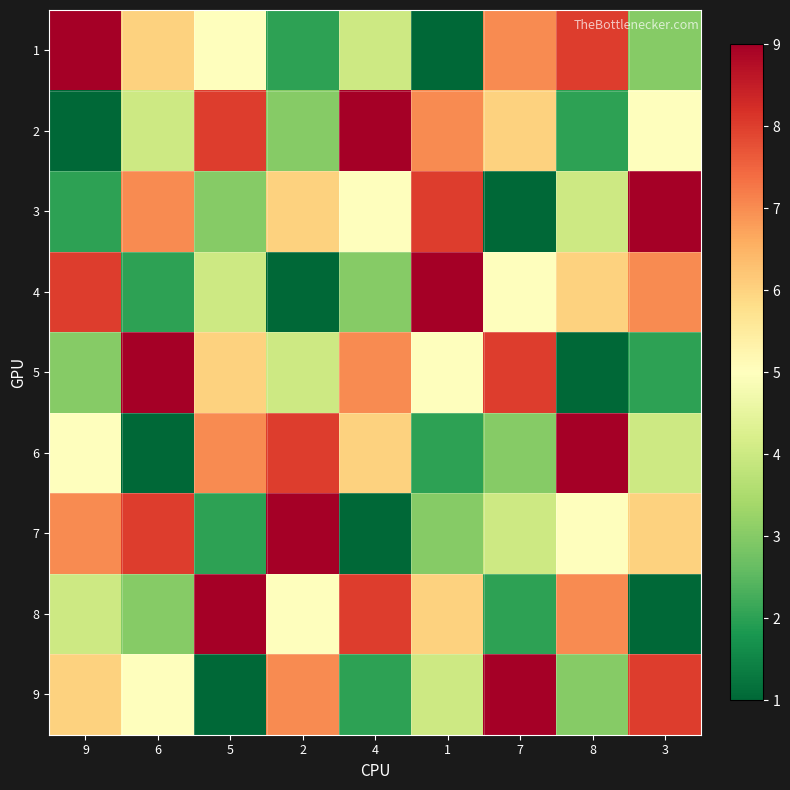

At how many categories does at least one series exceed 5?

9